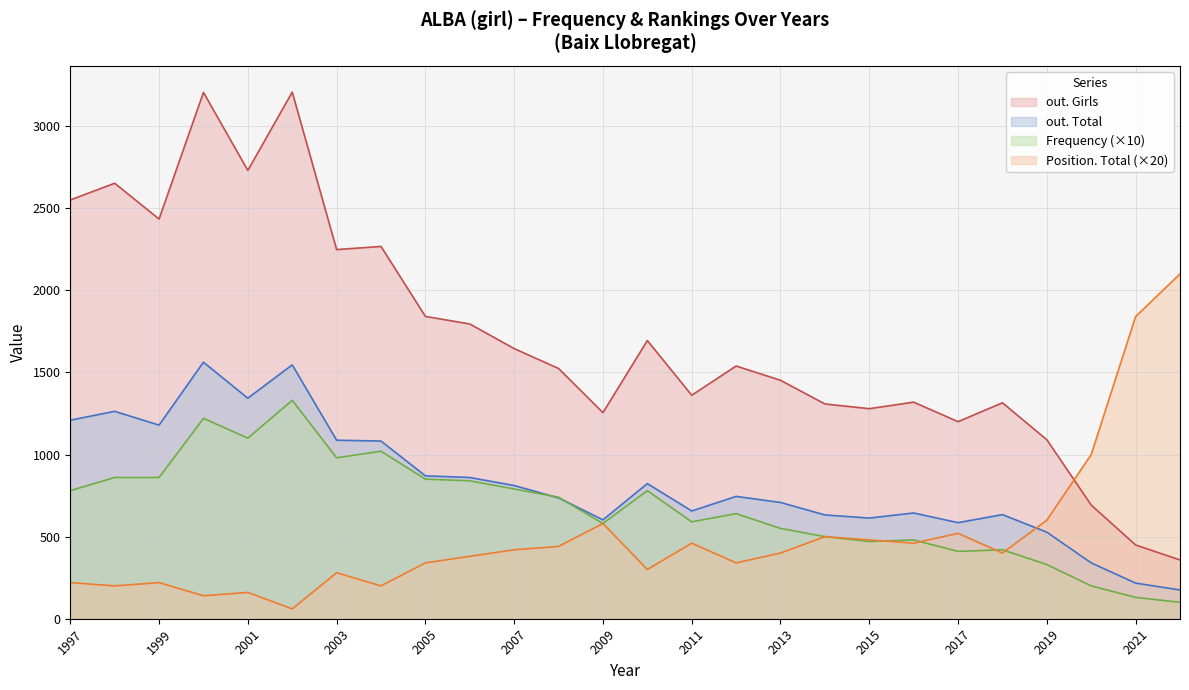

True or false: Position. Total has a value of 64 at 2000.

False